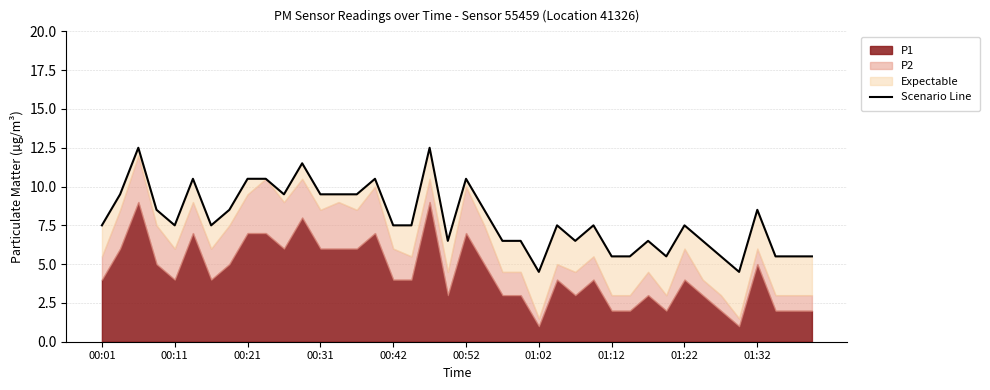

How many values are below 7?

15